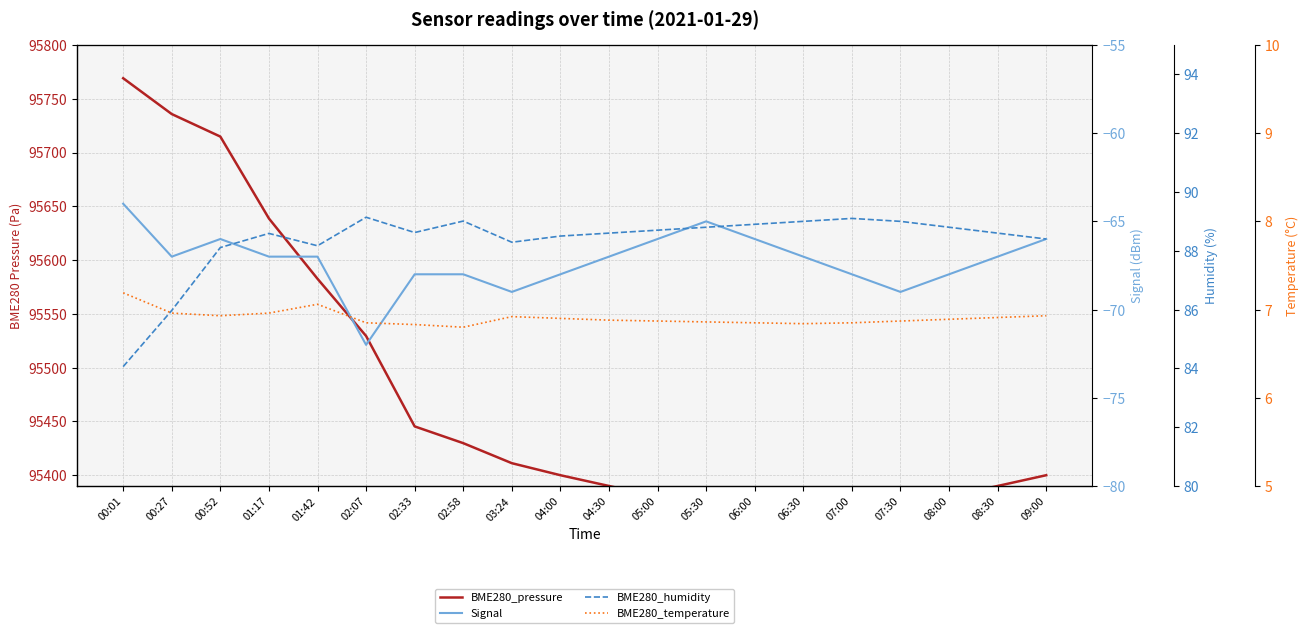

What is the smallest value displayed?

-72.0